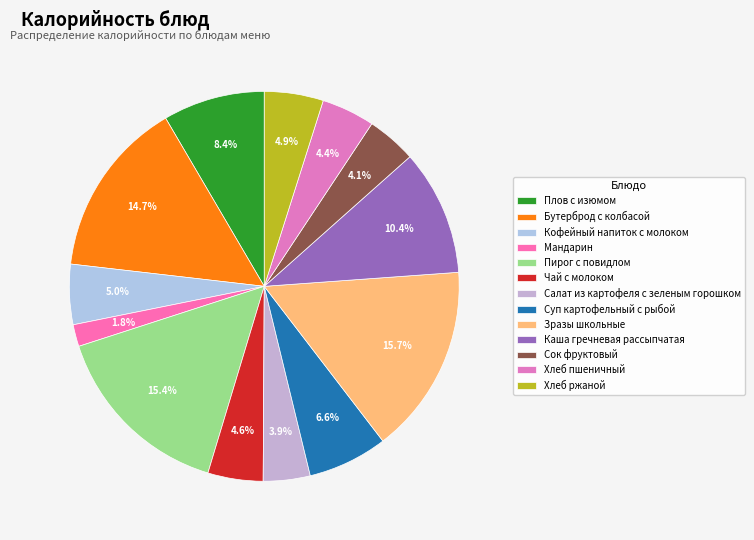

Between Чай с молоком and Хлеб пшеничный, which is larger?

Чай с молоком